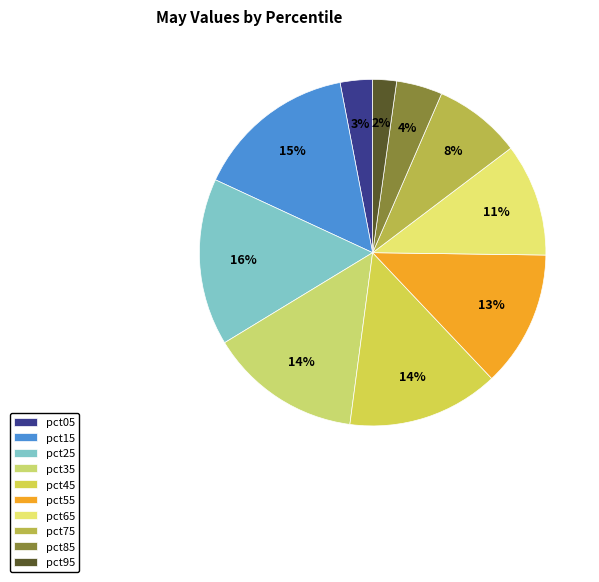

To the nearest percent, what is the average slice percentage?

10%